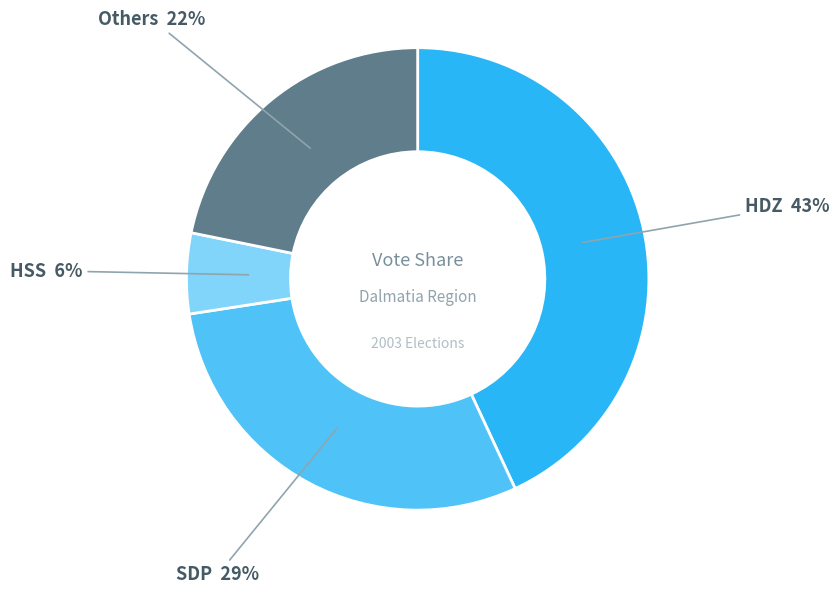

To the nearest percent, what is the difference between the largest and smallest slice percentages?

37%